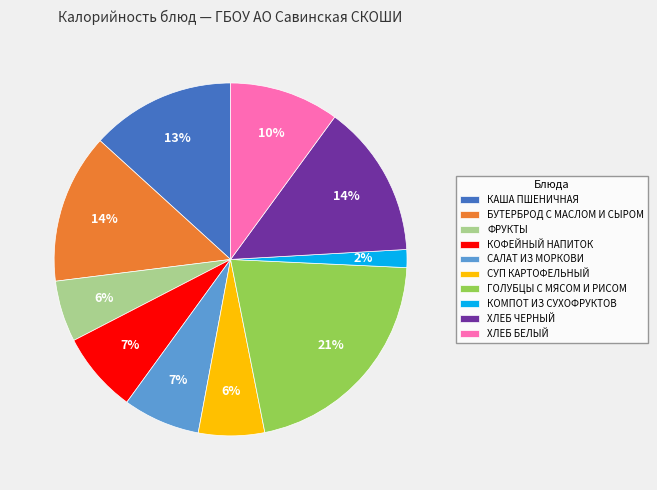

Is there any slice that represents more than half of the pie?

No